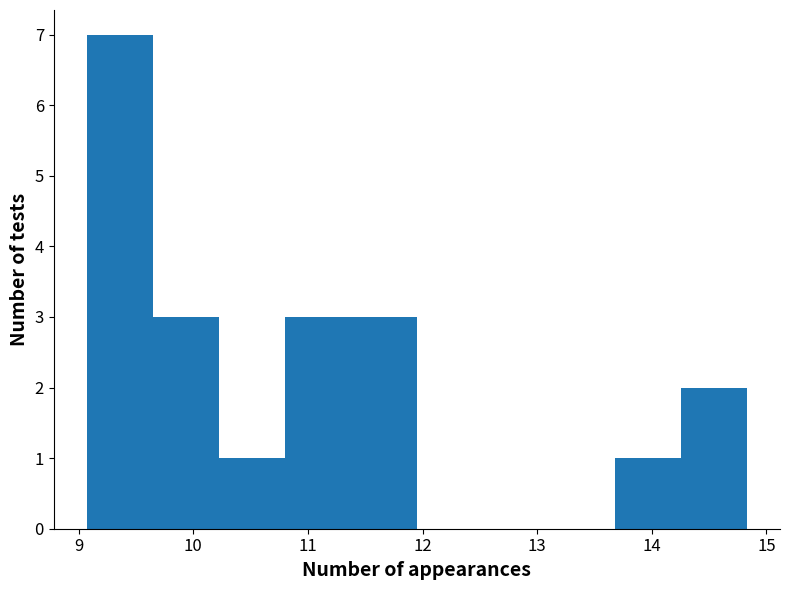

What is the height of the bar covering 11.4 to 12.0 on the x-axis? Neither the bar edges nor the heights are printed on the chart, so give them approximately, as read against the axes.

3